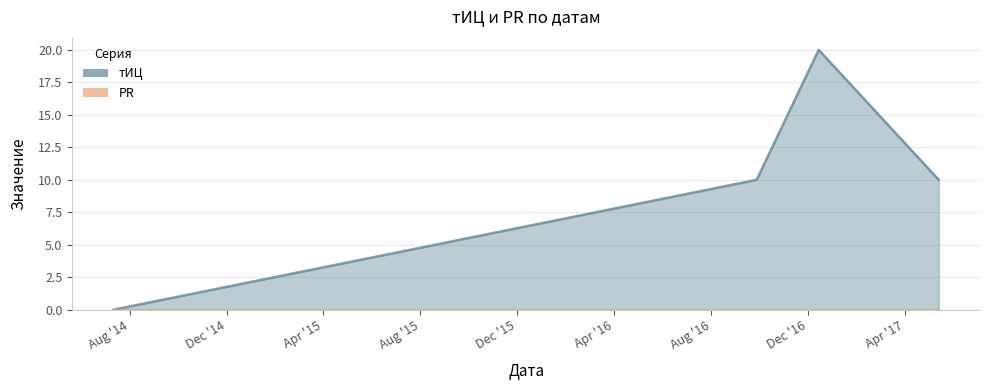

What is the difference between the second highest and minimum values?

10